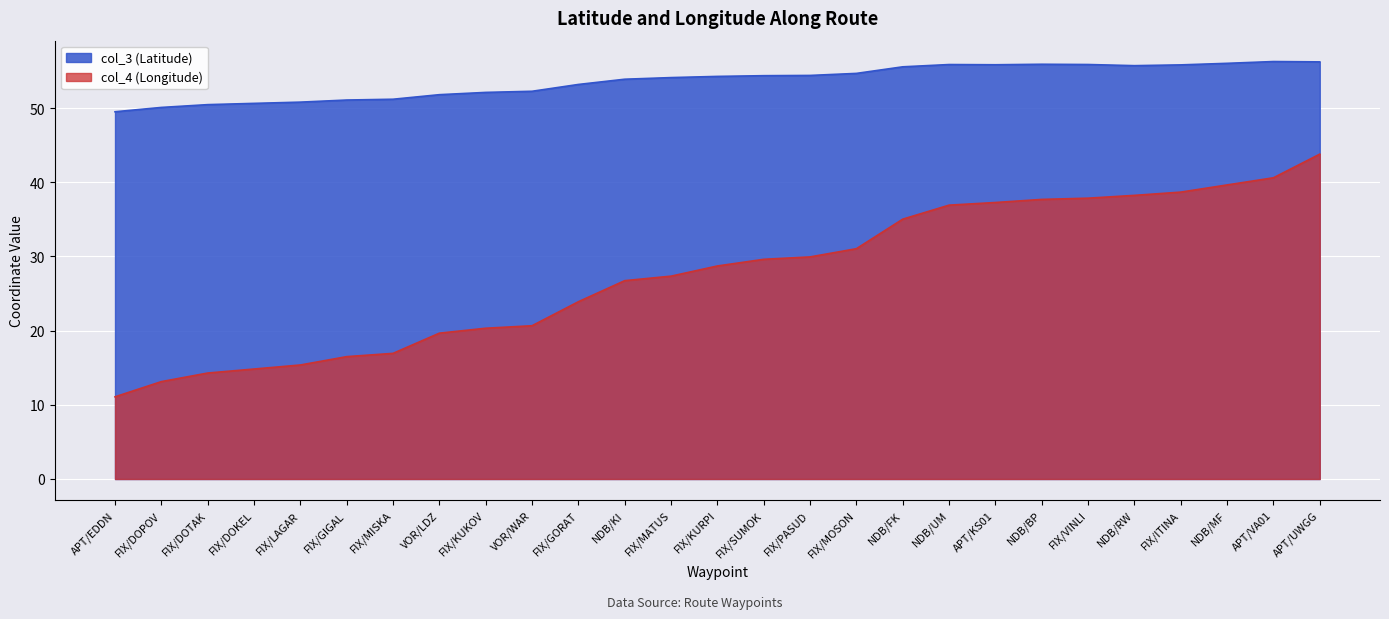

True or false: col_3 has more than 2 points higher than both neighbors.

True